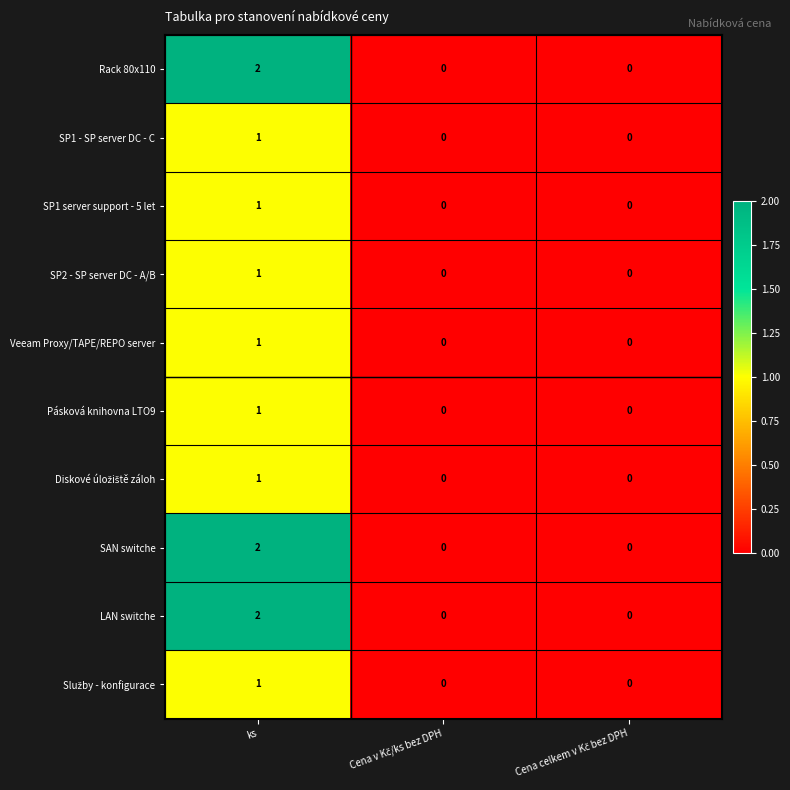

What is the spread (max minus min) of values at ks?

1